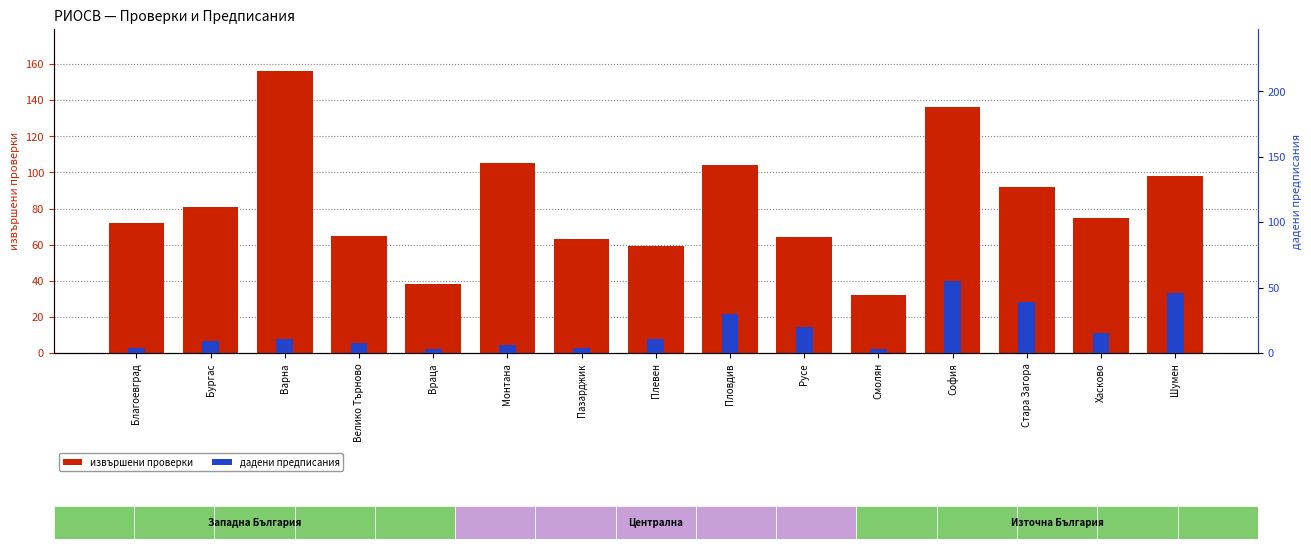

What are all the series names shown in the legend?

извършени проверки, дадени предписания